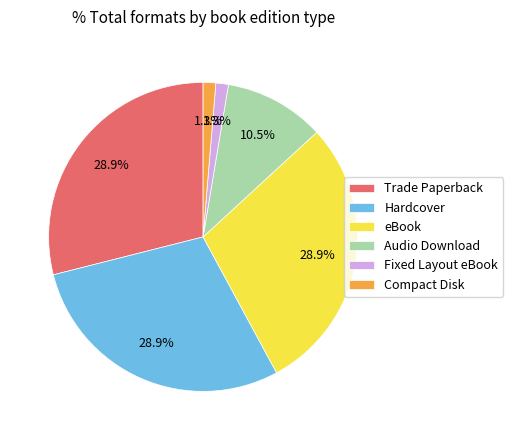

Does Fixed Layout eBook account for over 50% of the chart?

No